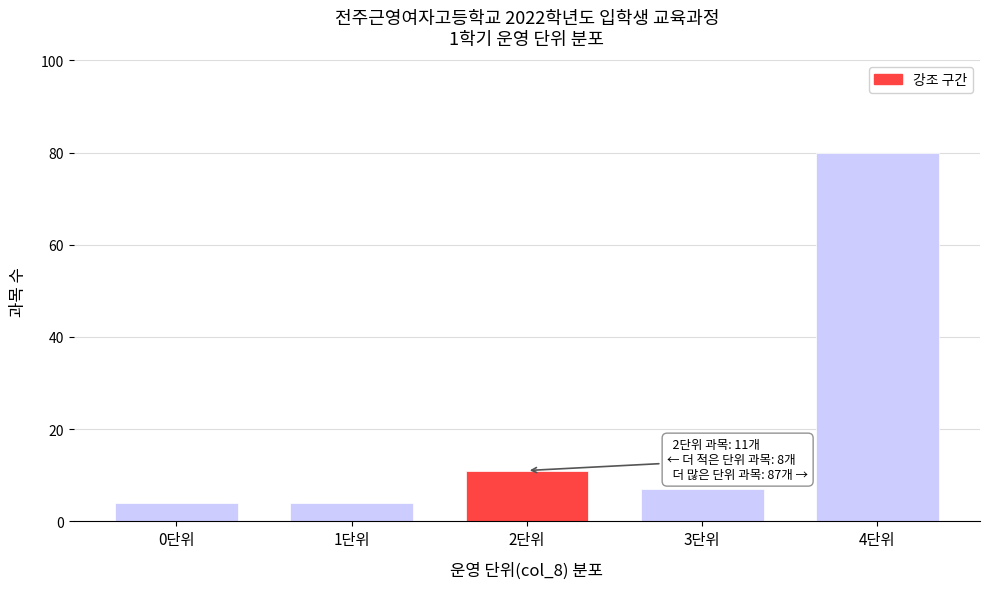

Reading right to left, list all the values displayed in this chart.

4단위=80	3단위=7	2단위=11	1단위=4	0단위=4